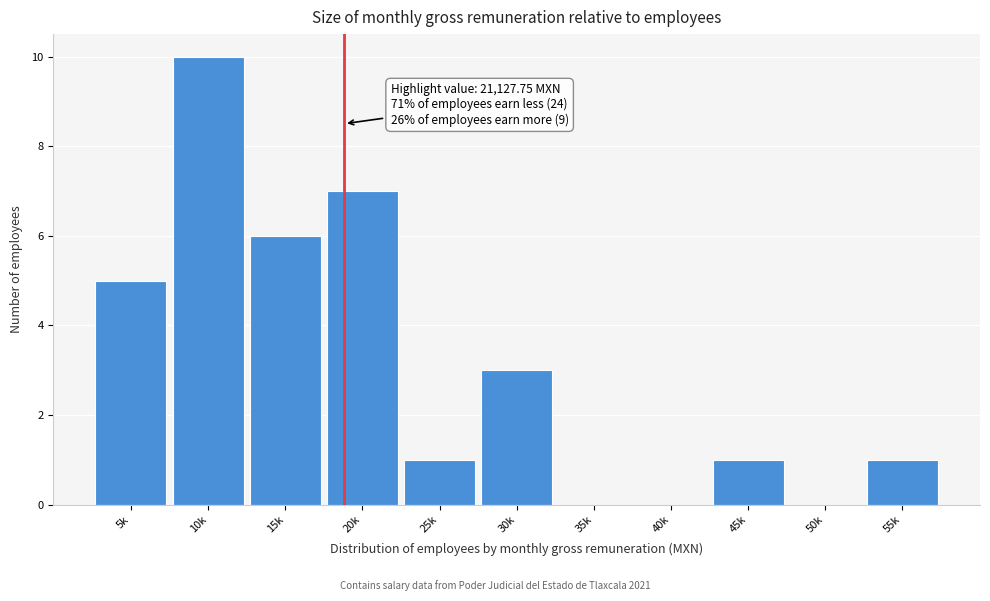

Reading left to right, what are all the values shown in this chart?

5k=5	10k=10	15k=6	20k=7	25k=1	30k=3	35k=0	40k=0	45k=1	50k=0	55k=1